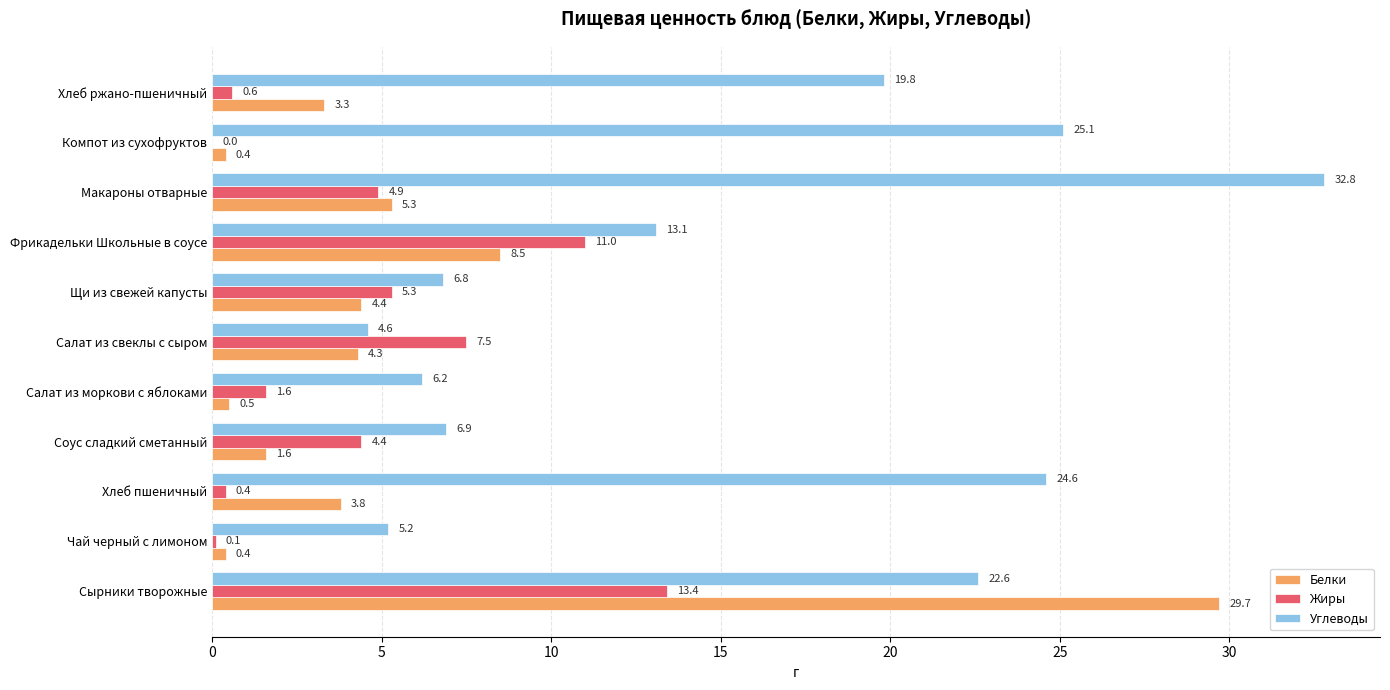

What is the greatest value displayed?

32.8